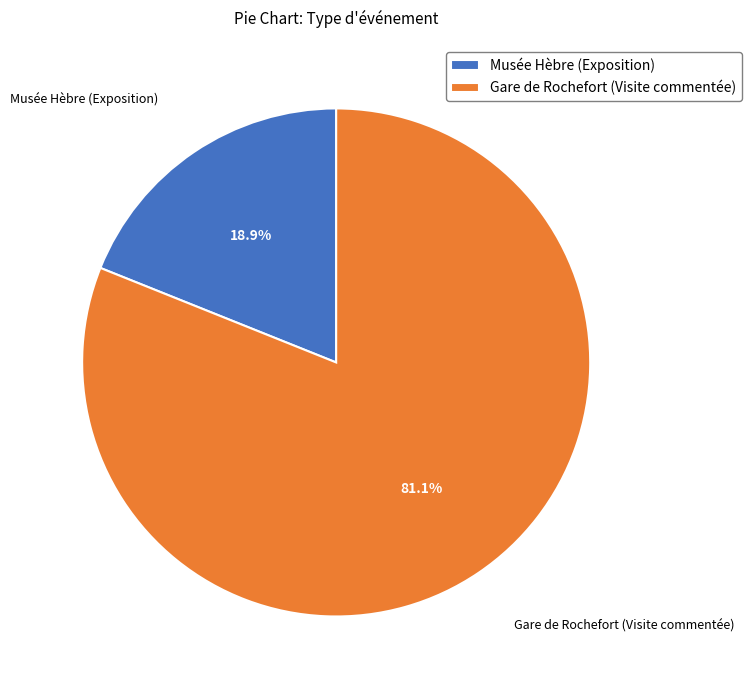

What percentage is the Musée Hèbre (Exposition) slice, to the nearest percent?

19%